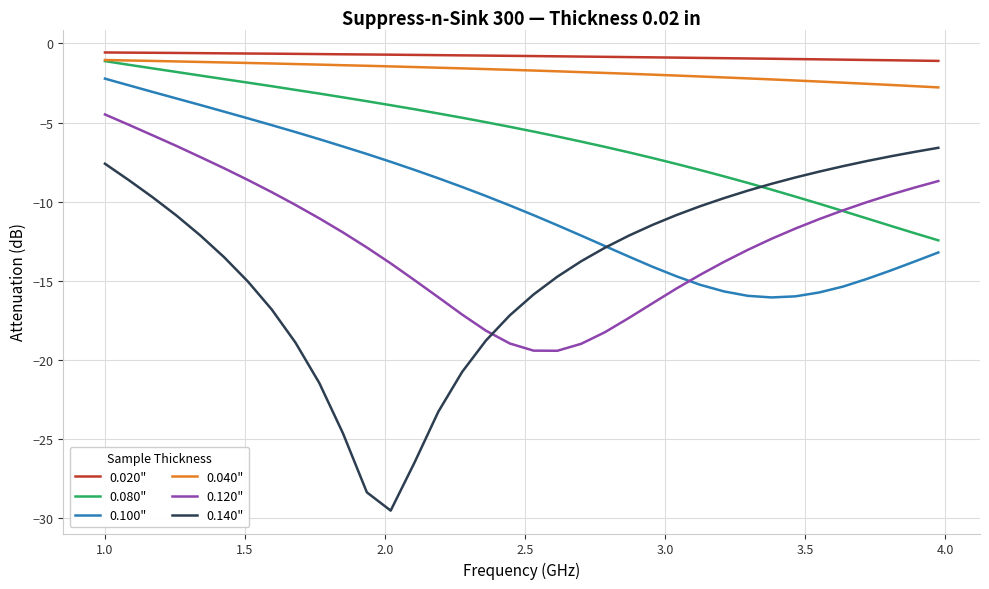

How many intersections are there between 0.120" and 0.140"?

1